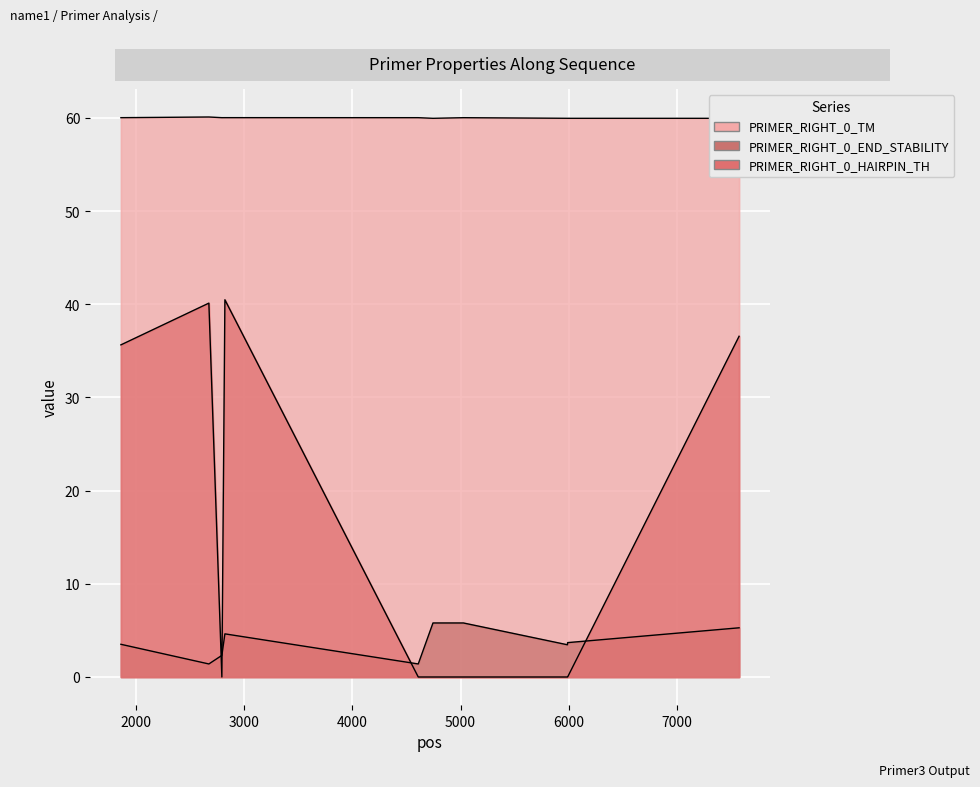

What is the difference between the maximum and minimum values in the PRIMER_RIGHT_0_END_STABILITY series?

4.4